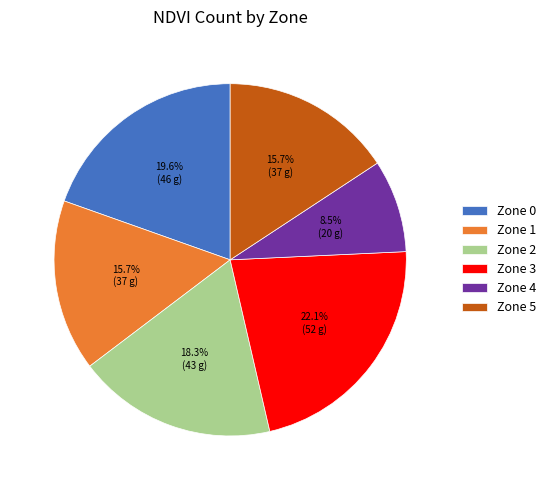

How many slices are in this pie chart?

6